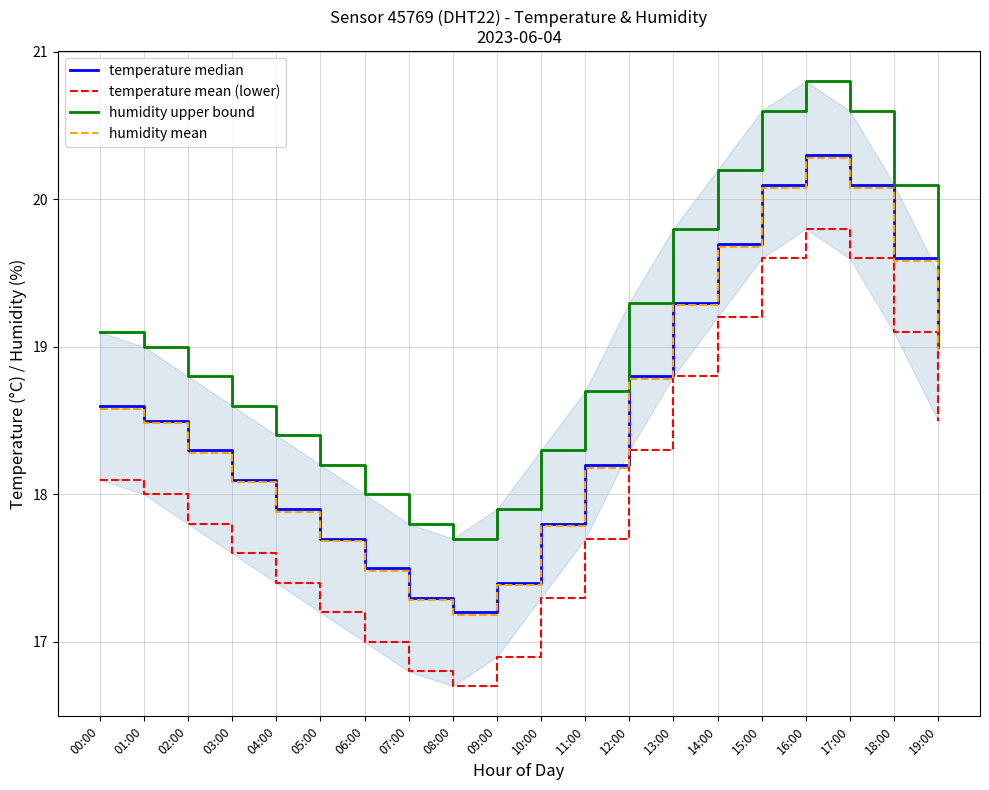

What value does the humidity mean series have at 10:00?

17.8